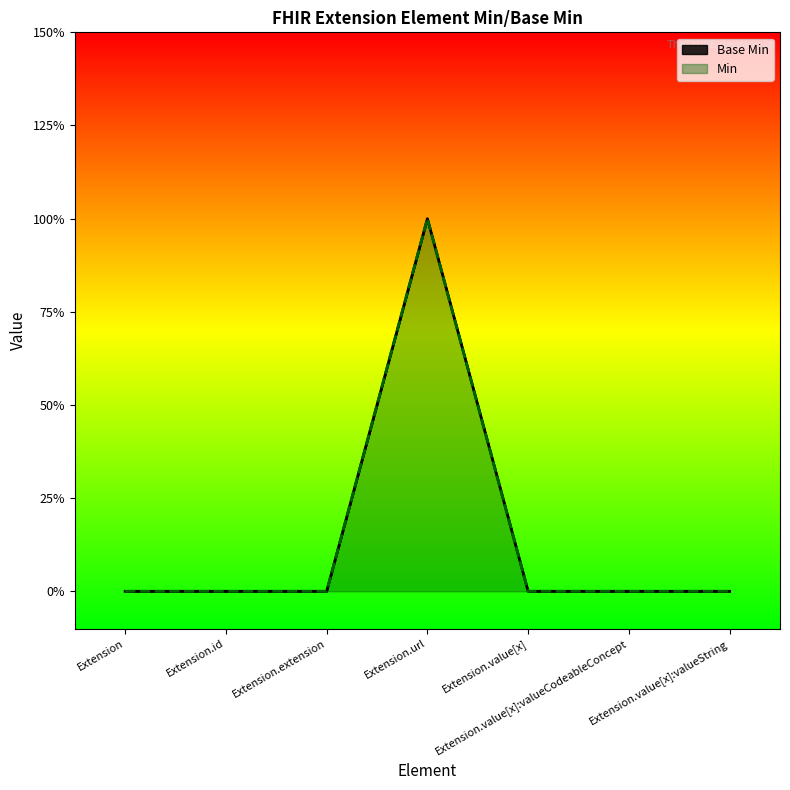

What is the sum of all values?

1